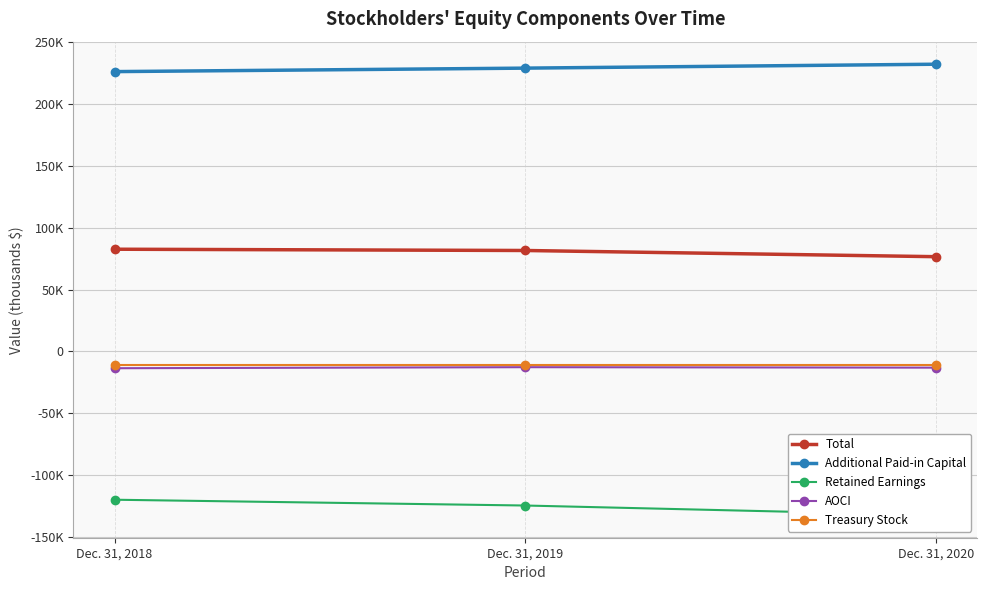

What is the value of the Retained Earnings point at the 3rd from the left?

-132386